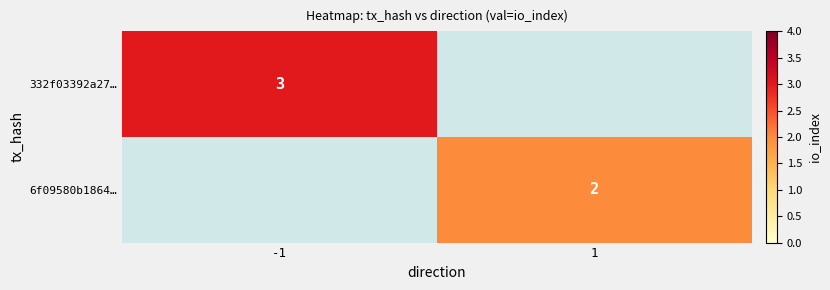

How many distinct data groups are displayed?

2